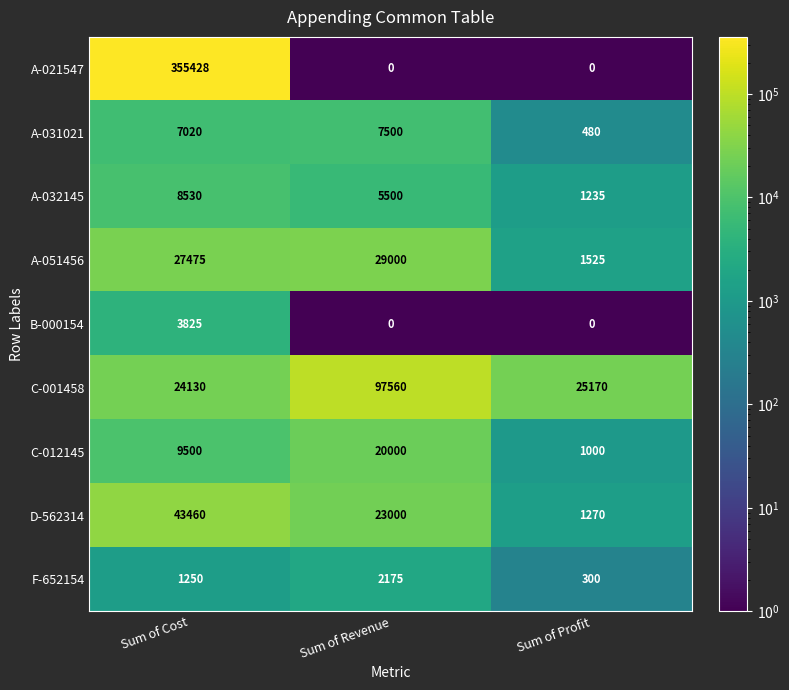

Between Sum of Cost and Sum of Profit, which series saw the biggest shift?

A-021547